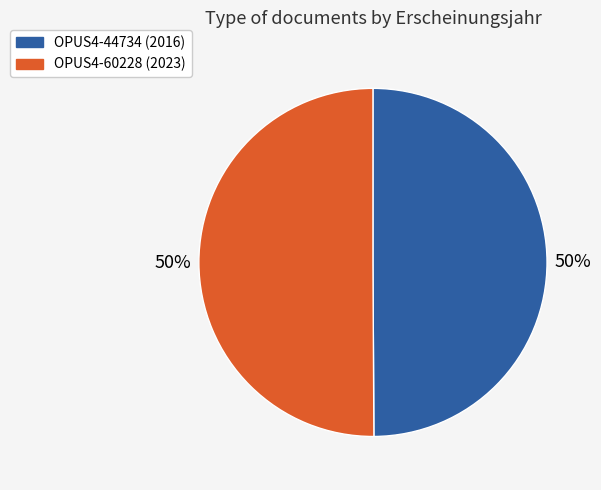

How many slices are in this pie chart?

2